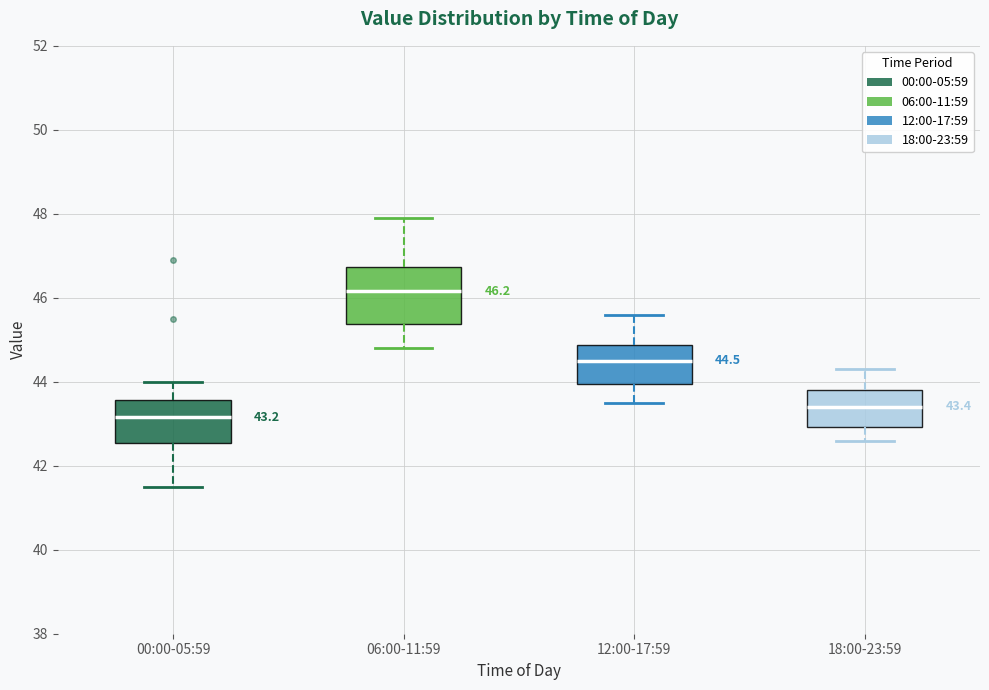

Comparing the boxes themselves (not the whiskers), which one is the tallest?

06:00-11:59